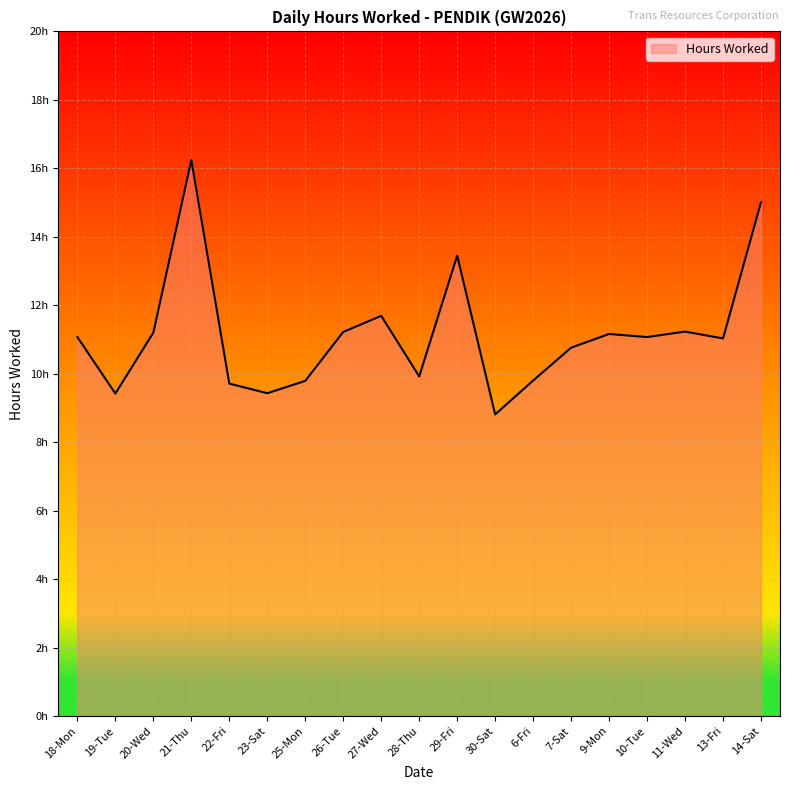

What is the change in value from 25-Mon to 11-Wed?

+1.4